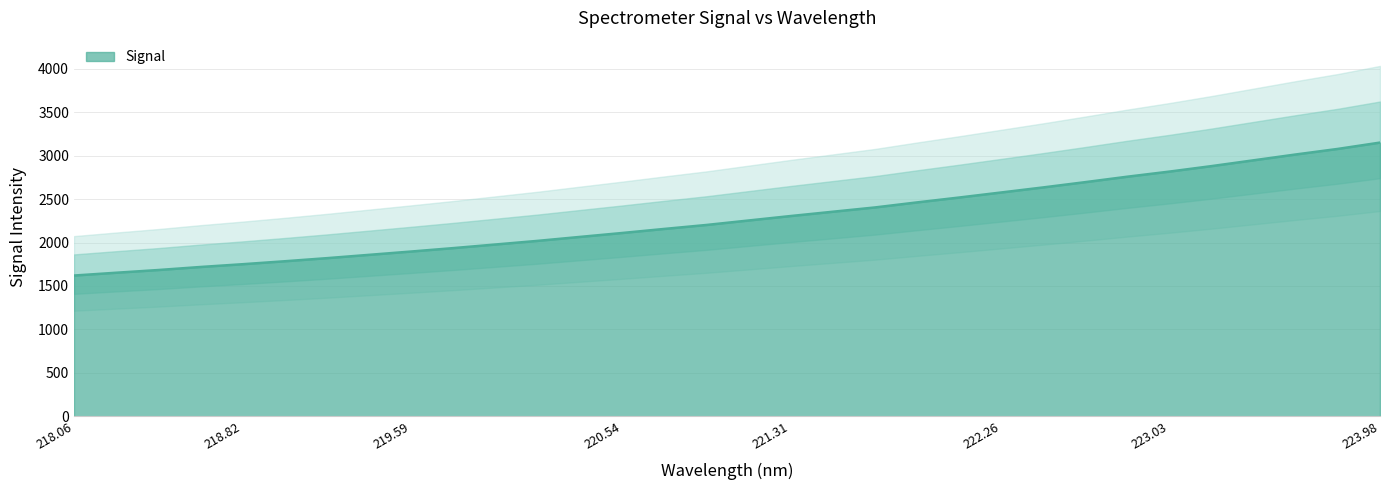

What position from the left is 222.4538?

24